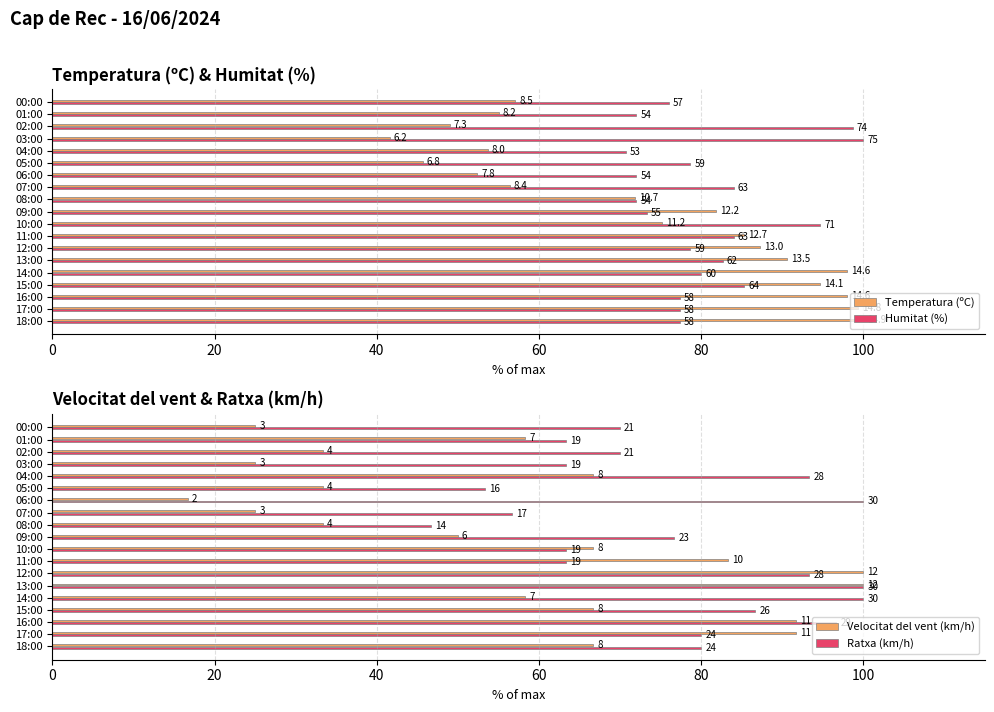

Which series has the largest total across all categories?

Humitat (%)